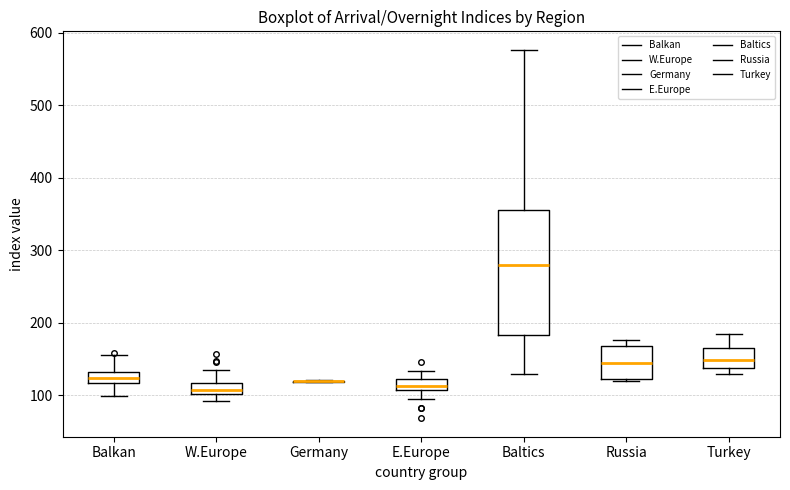

Comparing the boxes themselves (not the whiskers), which one is the tallest?

Baltics